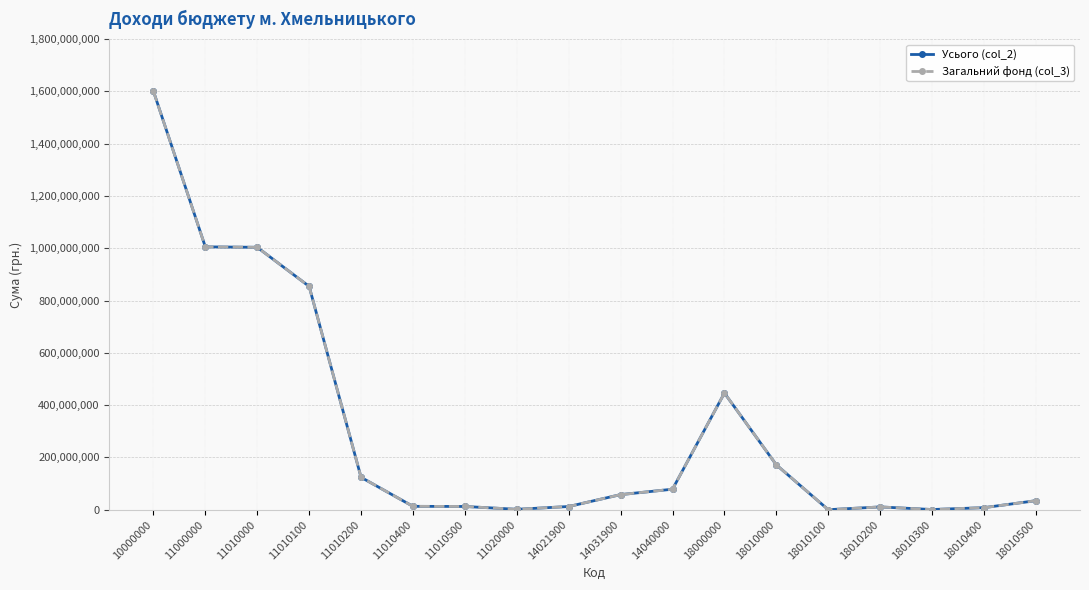

Which series has the widest spread of values?

Усього (col_2)